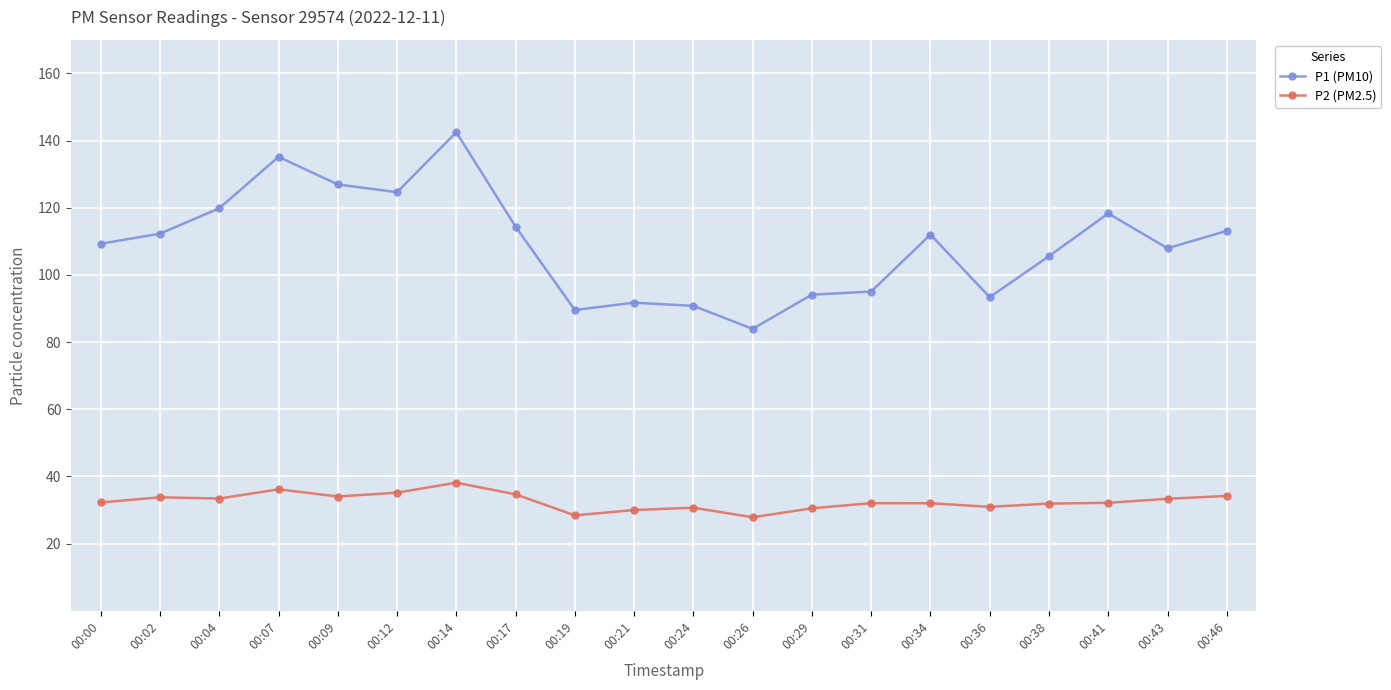

Between 00:04 and 00:07, which series saw the biggest shift?

P1 (PM10)